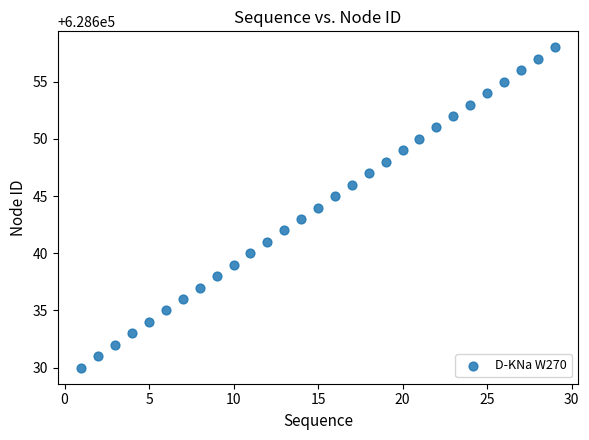

What is the range of X values (max minus min)?

28